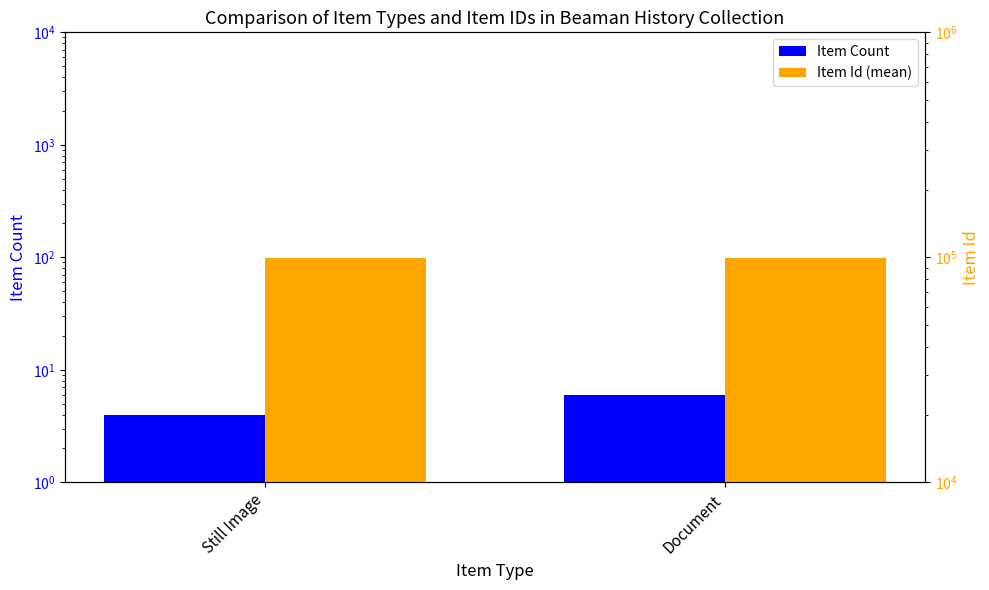

What is the label of the 2nd bar from the left?

Document